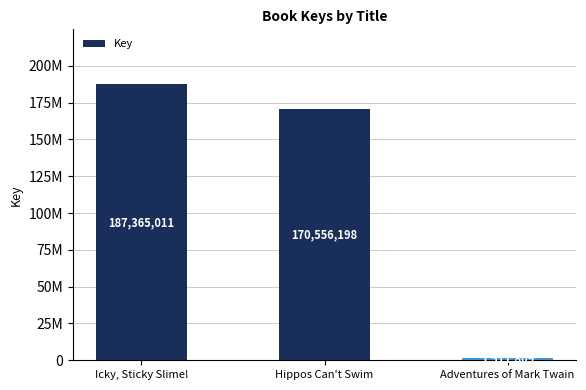

Are the bars horizontal?

No